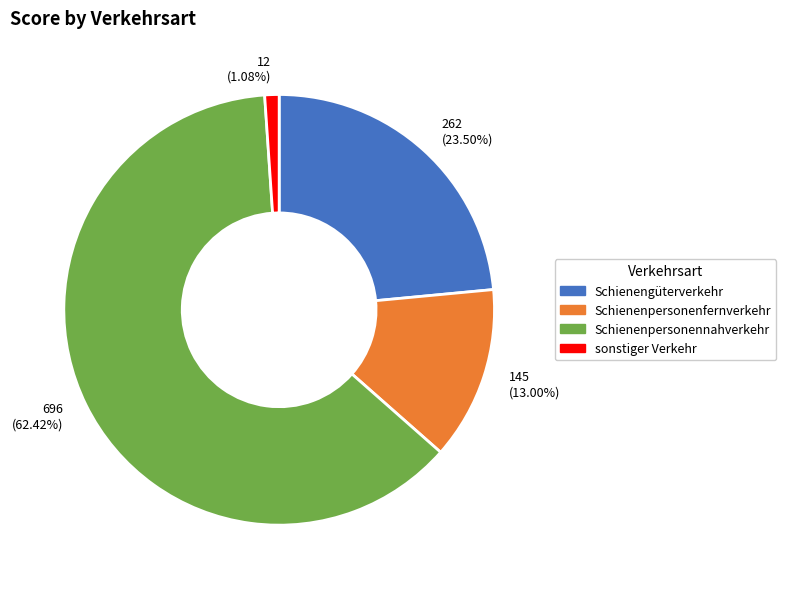

Which has a higher value, 262 (23.50%) or 145 (13.00%)?

262 (23.50%)